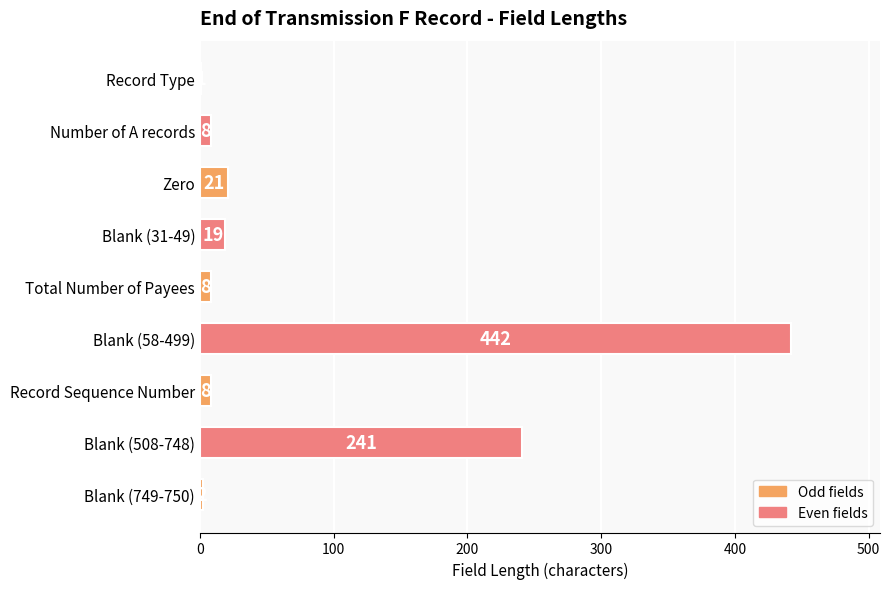

Are the bars horizontal?

Yes